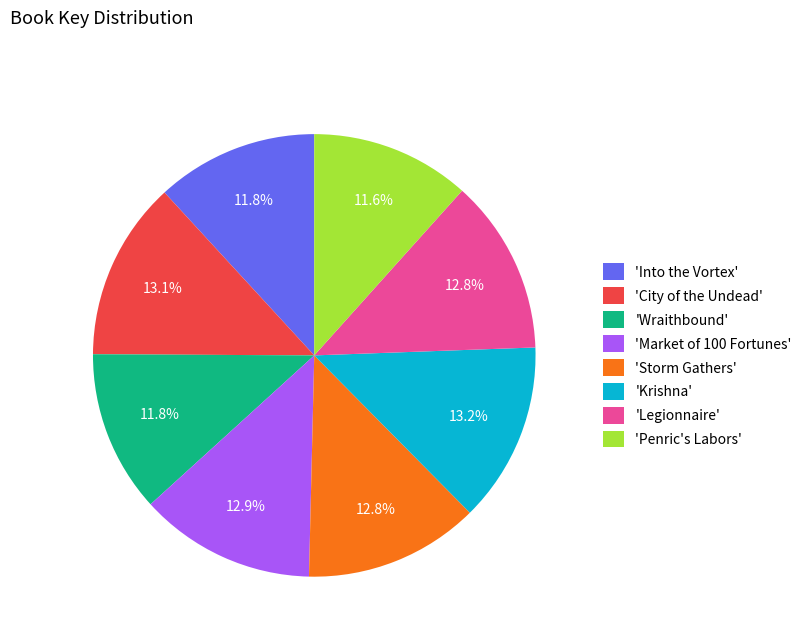

Is the sum of 'Into the Vortex' and 'Legionnaire' greater than half?

No